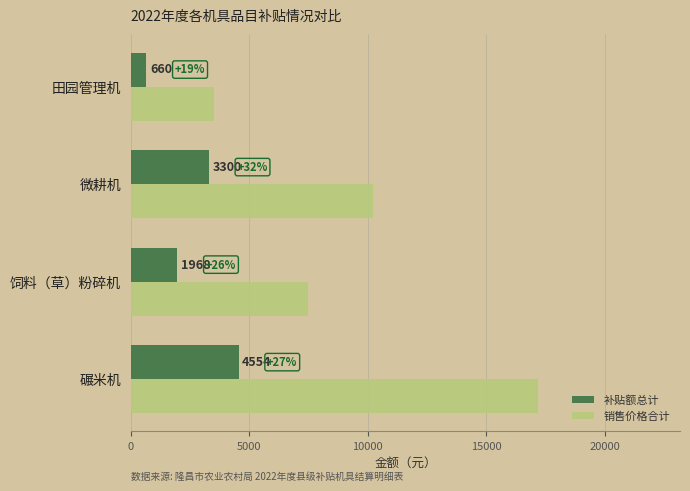

The value of 补贴额总计 at 碾米机 is 4554. True or false?

True